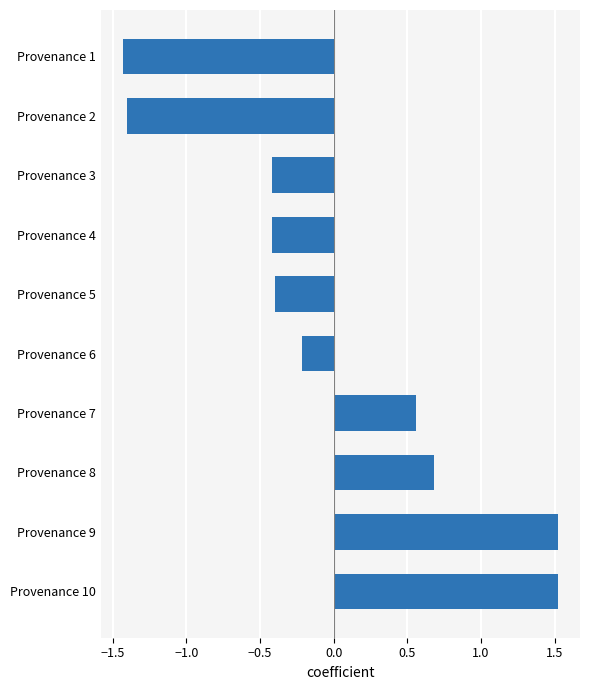

What is the value of the 10th bar from the top?

1.5